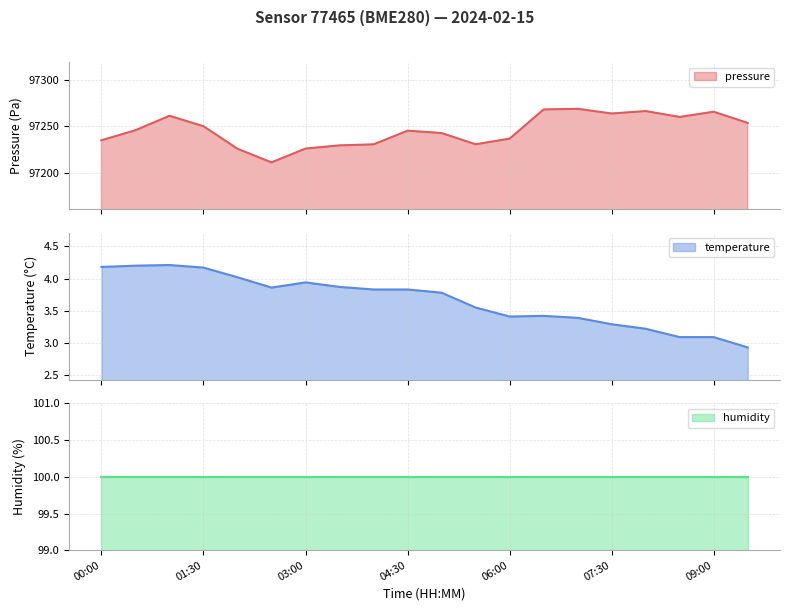

At which category does the chart reach its peak across all series?

07:00